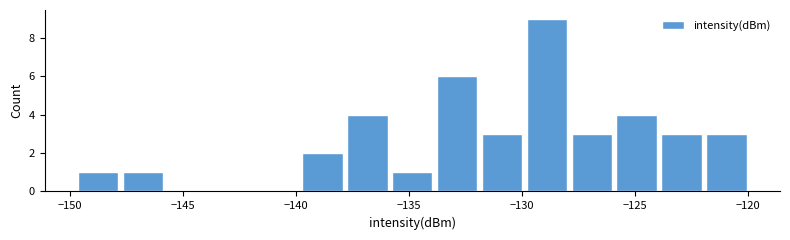

Read against the x-axis, roughly where is the centre of the tallest bar?

-129.0